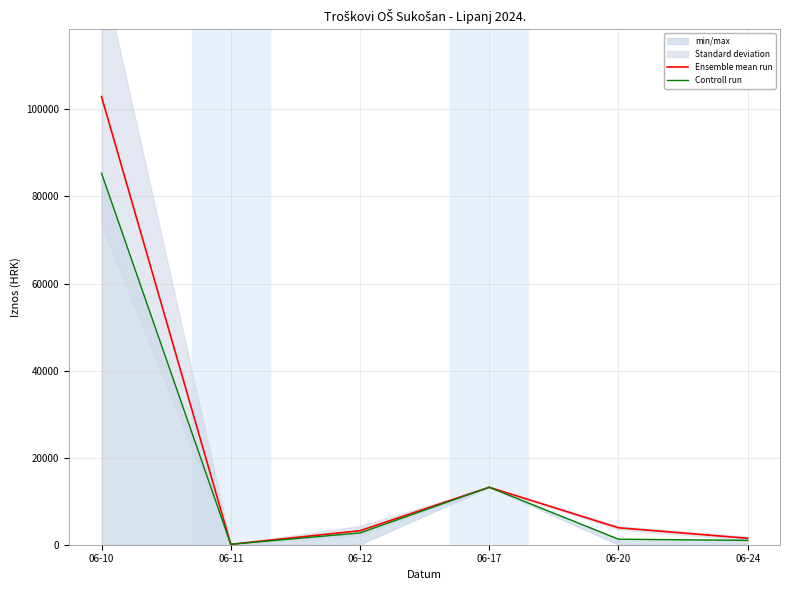

Reading right to left, transcribe all the data shown in this chart.

Ensemble mean run: 1478.1	3891.2	13200.0	3219.0	98.3	102951.3
Controll run: 1000.0	1273.2	13200.0	2708.0	98.3	85346.2